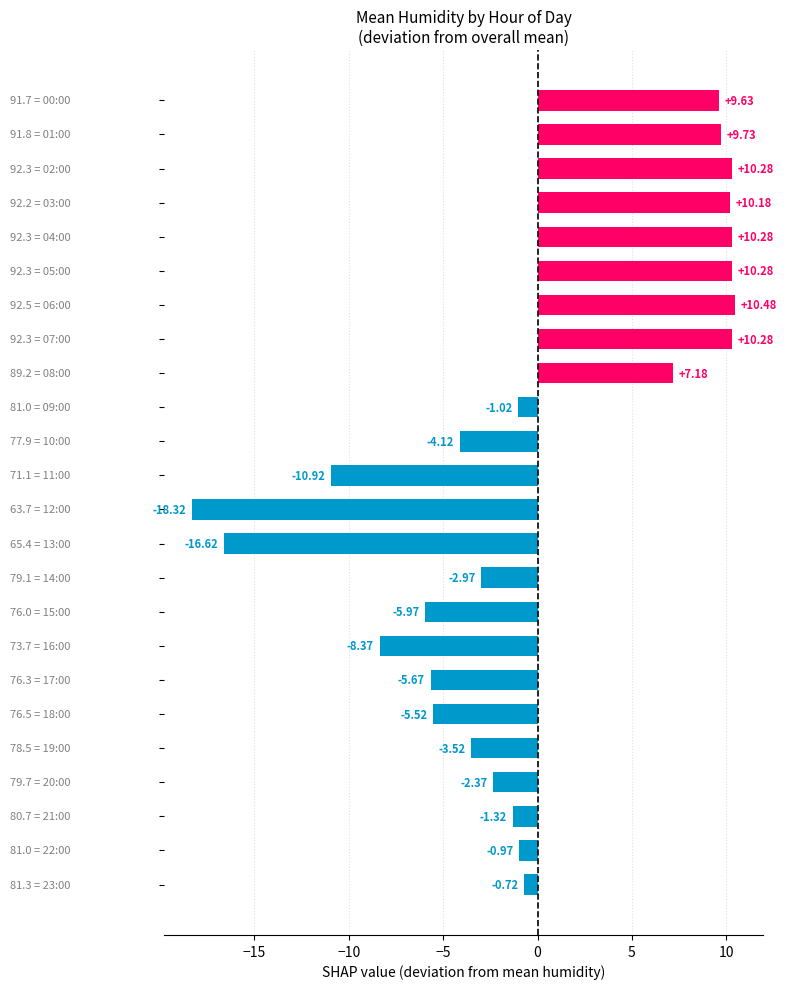

How many negative values are there?

15